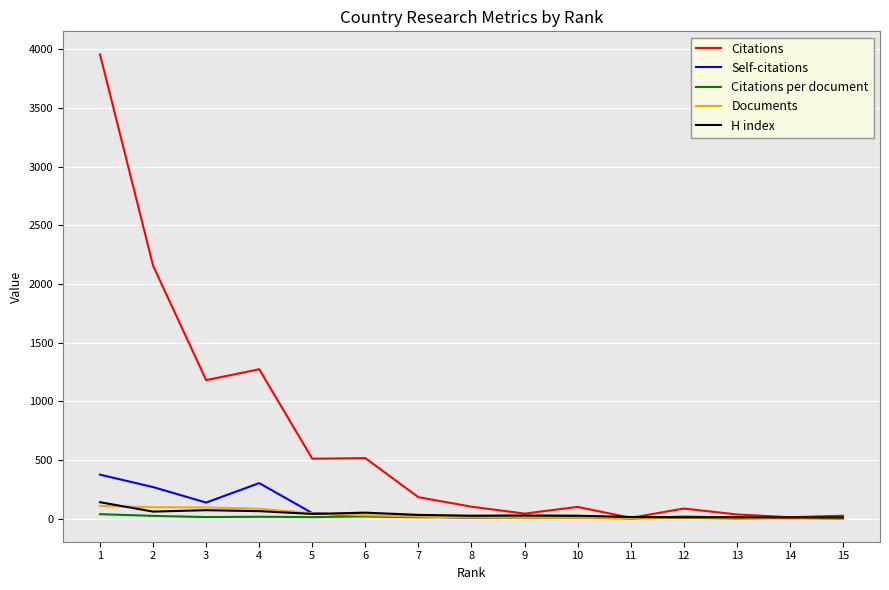

At which category is the sum across all series the highest?

1